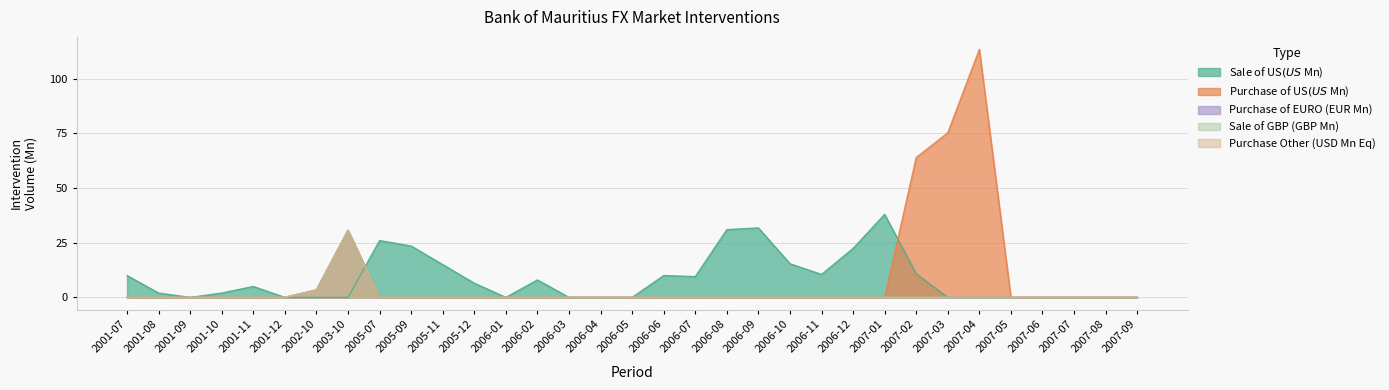

What is the difference between the highest and lowest values at 2006-12?

22.4